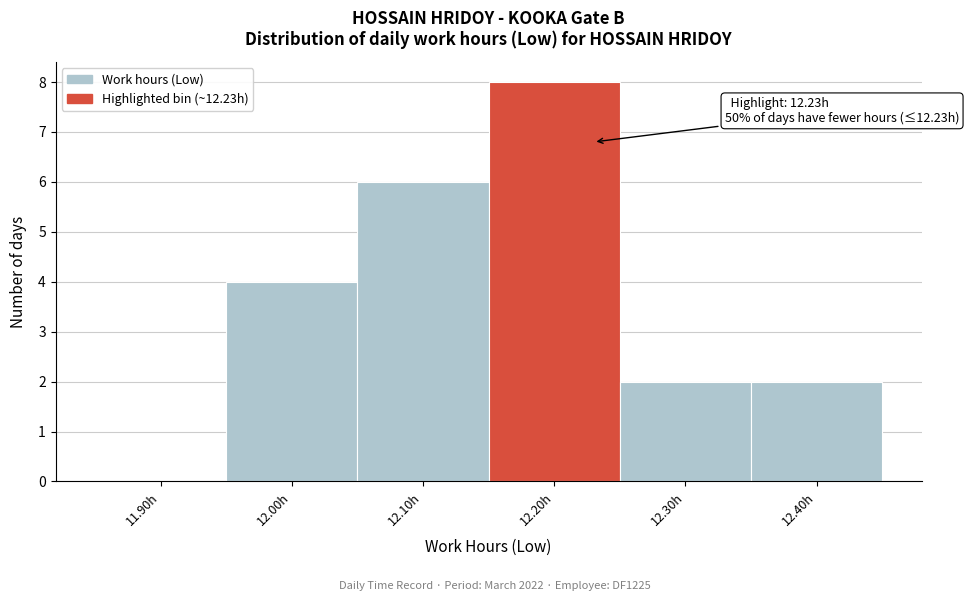

Reading left to right, extract all data points from this chart.

11.90h=0	12.00h=4	12.10h=6	12.20h=8	12.30h=2	12.40h=2